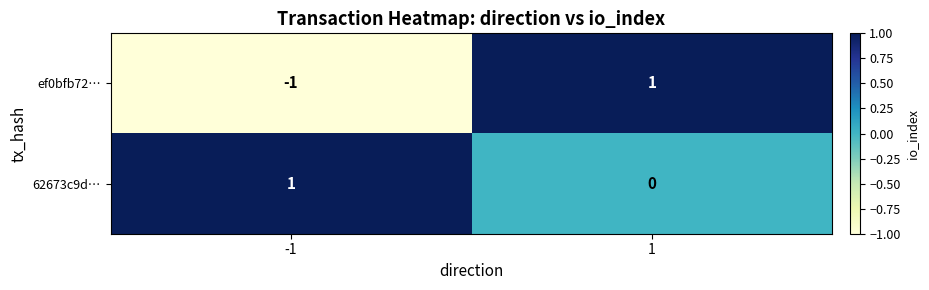

How many data points in 62673c9d… are less than 1?

1